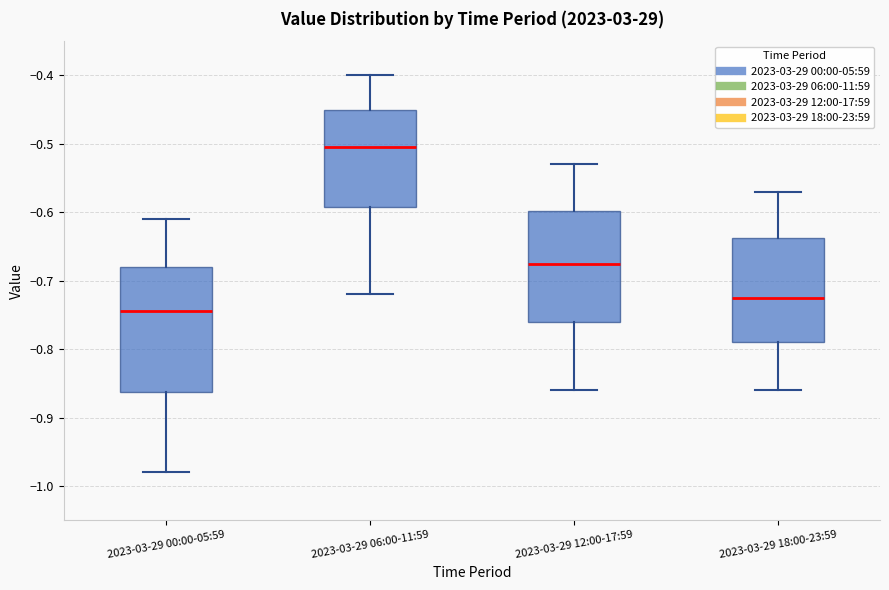

Where is the upper edge of the box for 2023-03-29 12:00-17:59 on the y-axis? The values are not printed on the chart, so give them approximately, as read against the axis.

-0.60